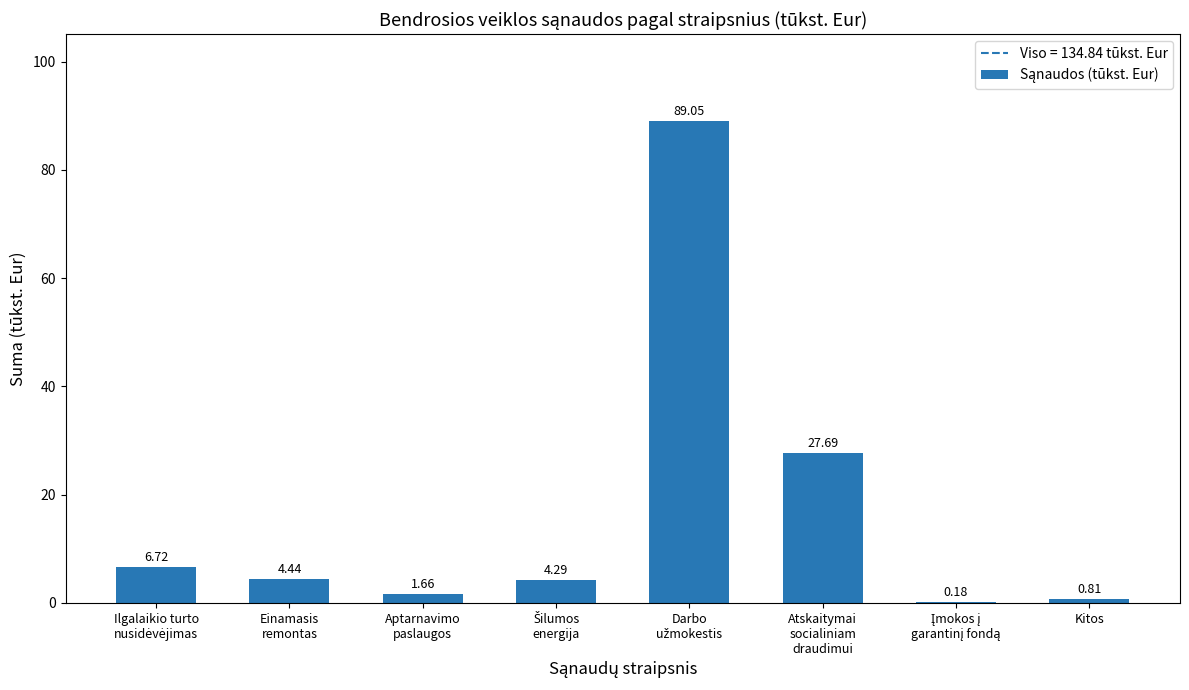

Which label corresponds to the smallest value in the chart?

Įmokos į
garantinį fondą